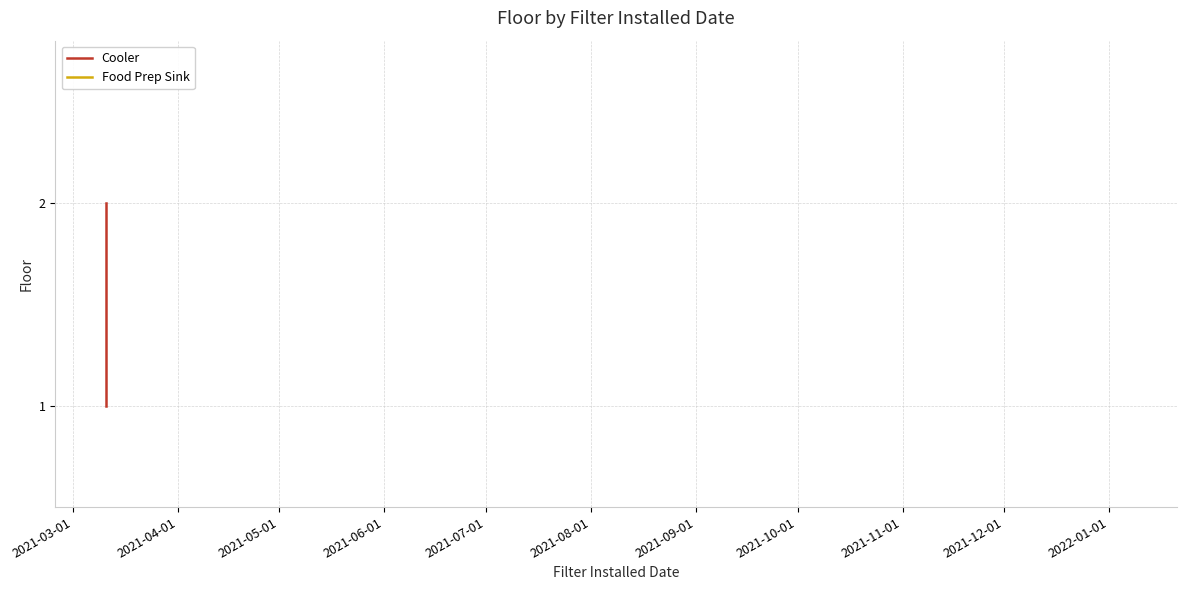

How many lines are shown in the chart?

1